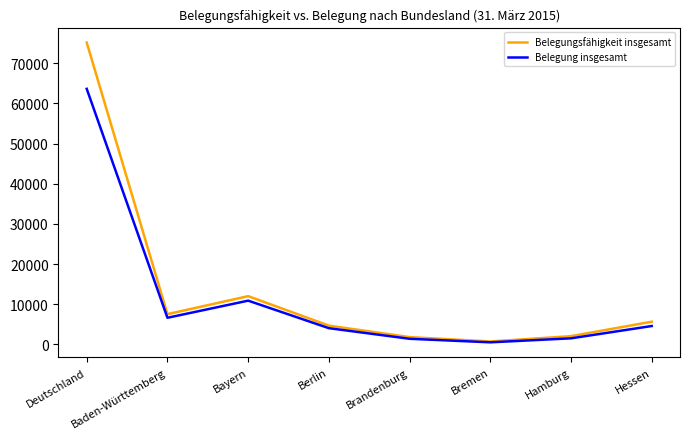

Which category has the lowest value in the Belegungsfähigkeit insgesamt series?

Bremen